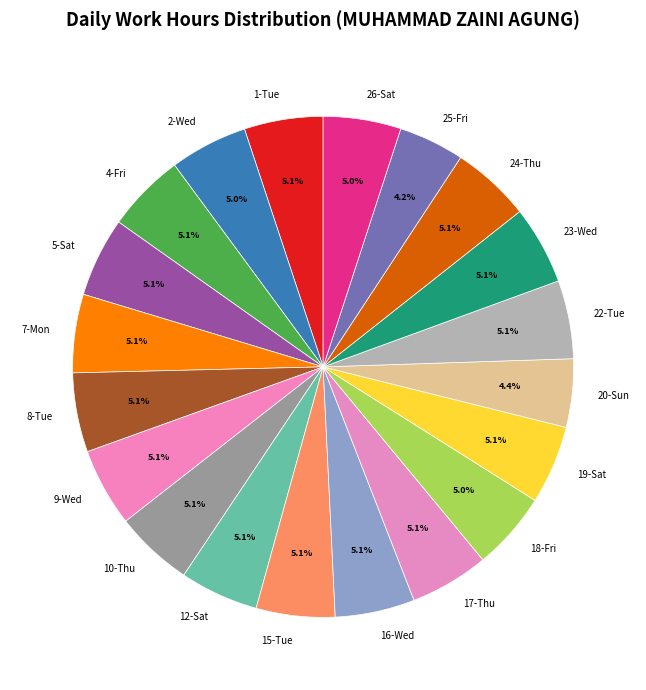

Combined, what portion of the pie is 5-Sat and 20-Sun?

9.5%